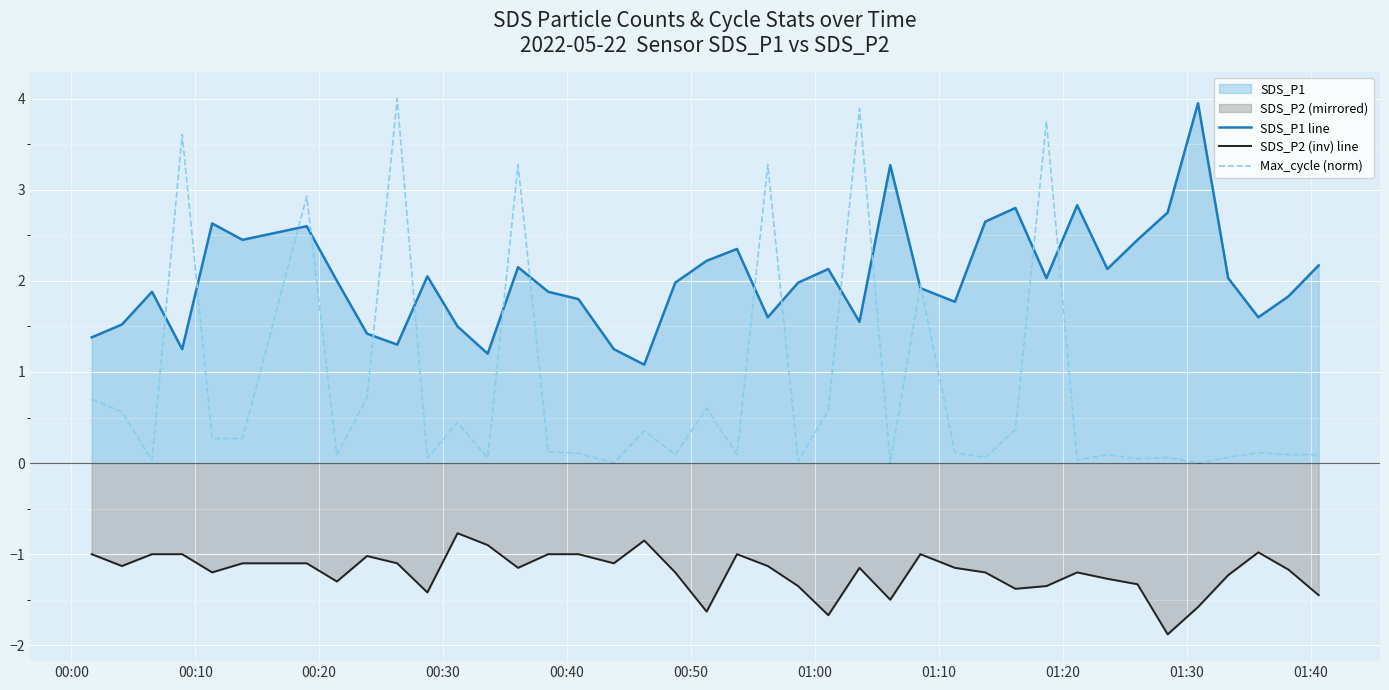

What is the minimum value shown in the chart?

-1.9